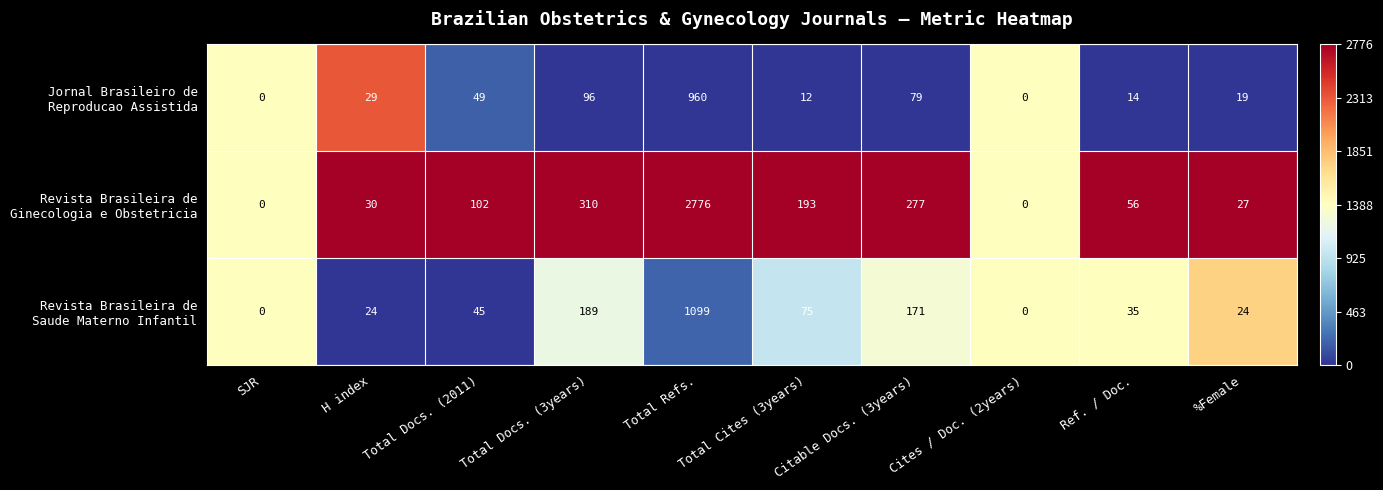

At which category does the chart reach its peak across all series?

Total Refs.